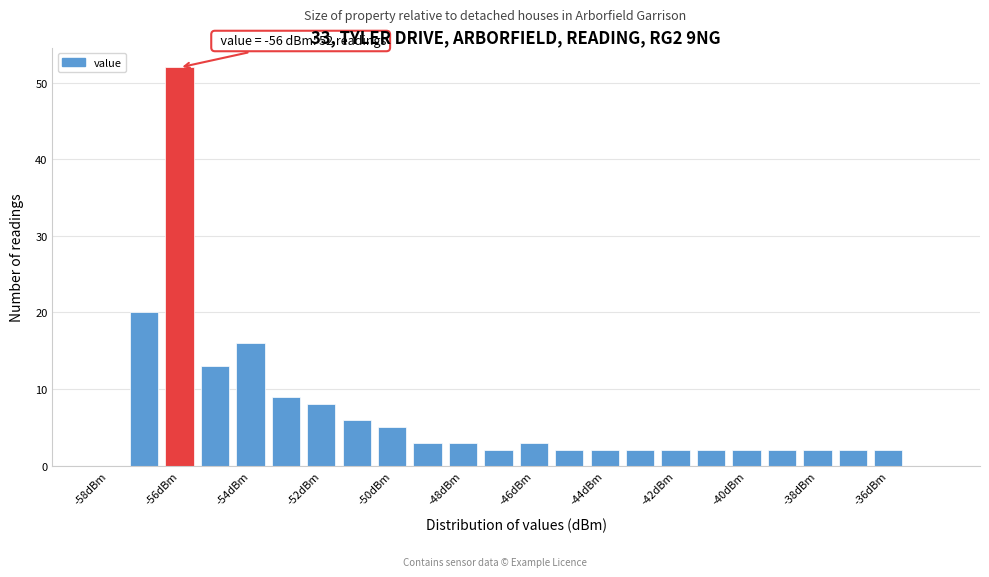

Which range on the x-axis has the tallest bar?

-56.5 to -55.5